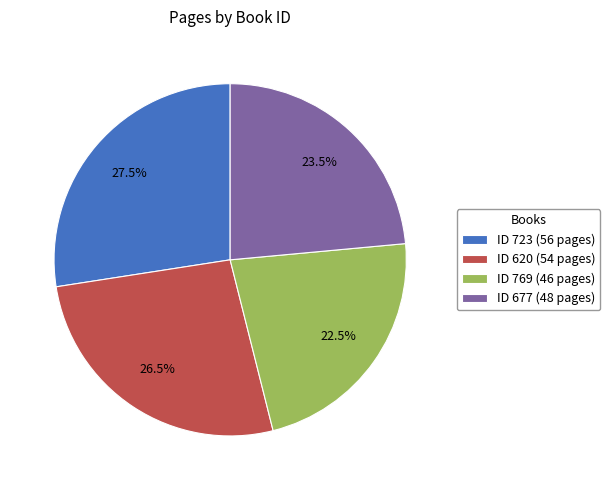

Which slice is the largest?

ID 723 (56 pages)